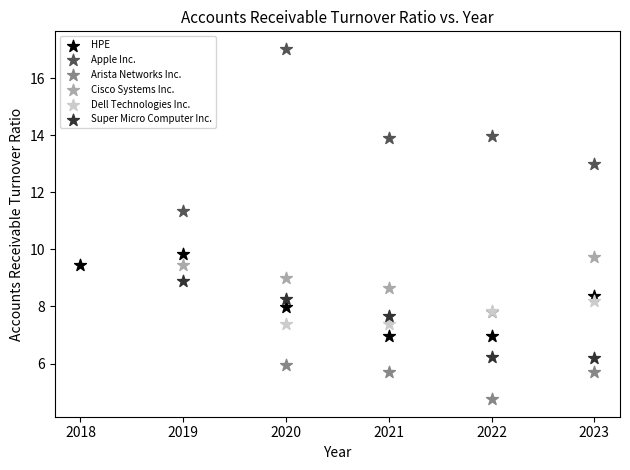

Which series reaches the maximum Y coordinate?

Apple Inc.